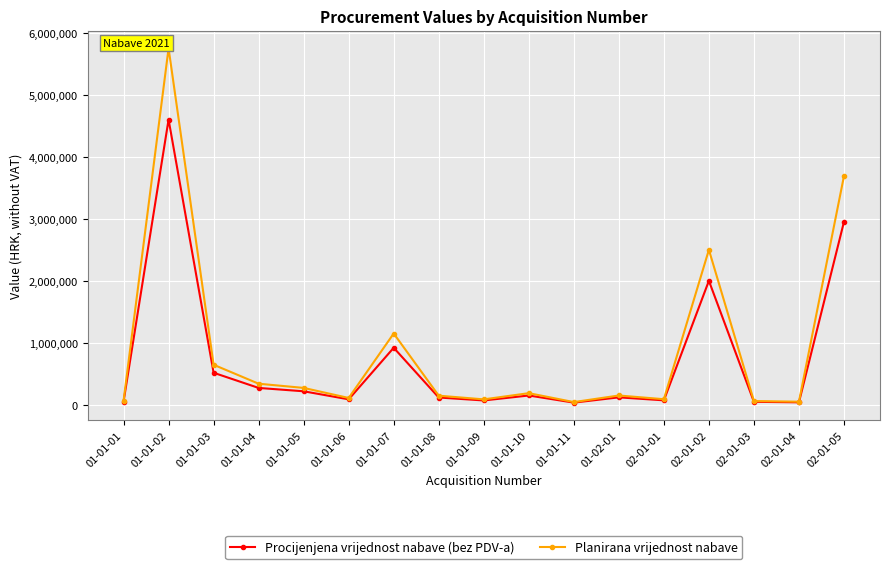

Count the number of categories in the chart.

17